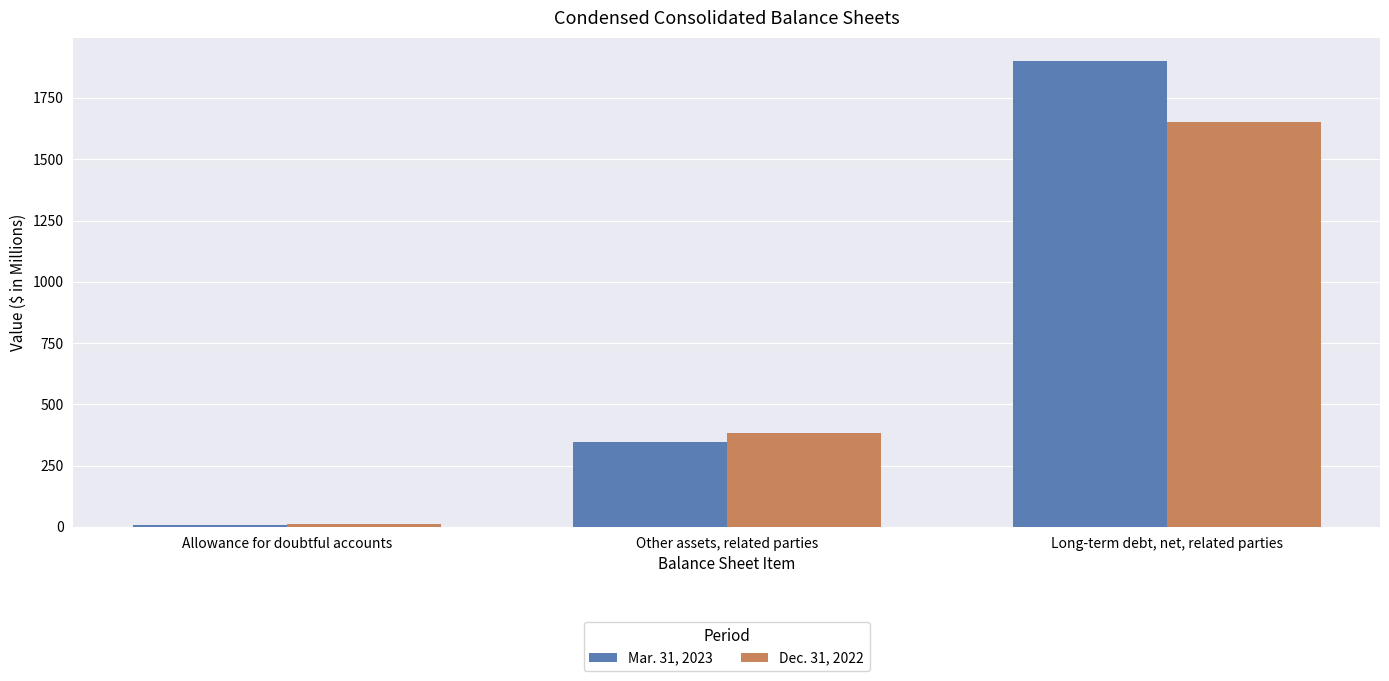

List the labels in order of Mar. 31, 2023 value, smallest first.

Allowance for doubtful accounts, Other assets, related parties, Long-term debt, net, related parties